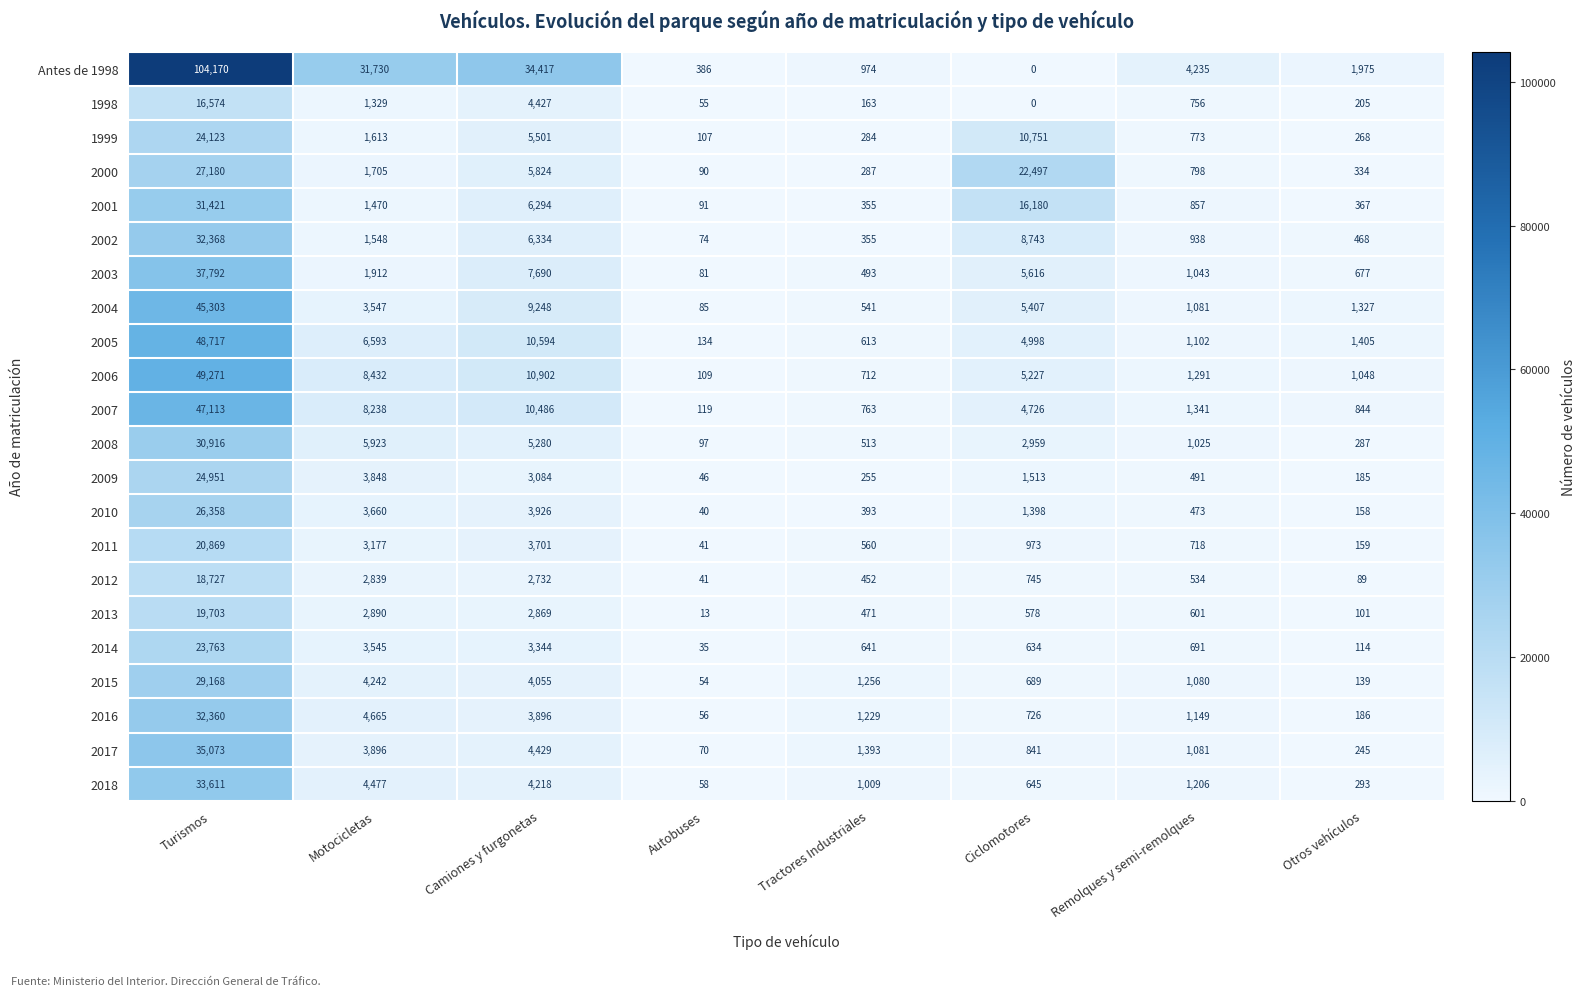

The value of 2003 at Camiones y furgonetas is 7690. True or false?

True